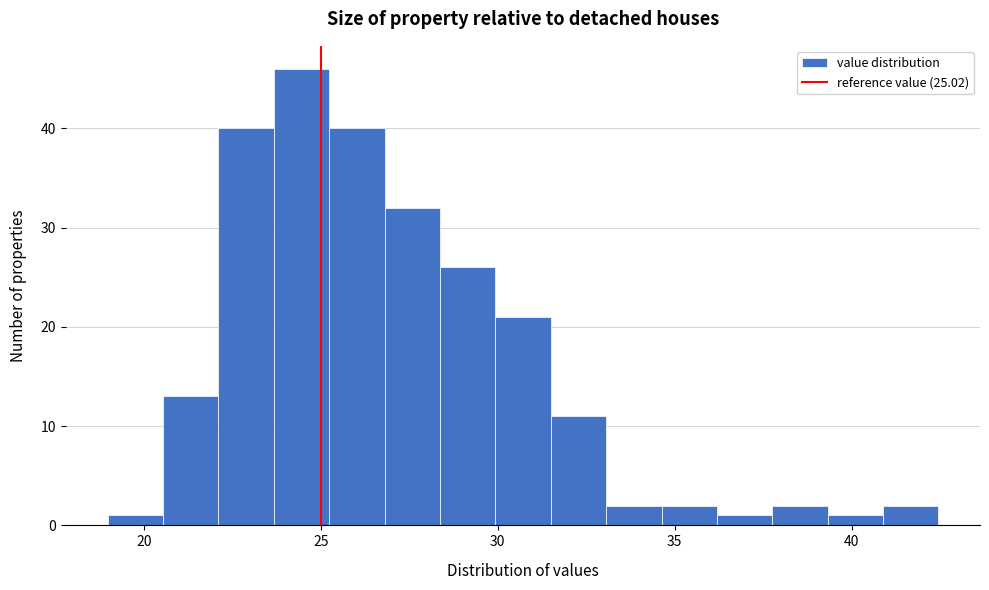

Around what value on the x-axis is the tallest bar? Give the approximate position of its centre, as read against the axis.

24.5